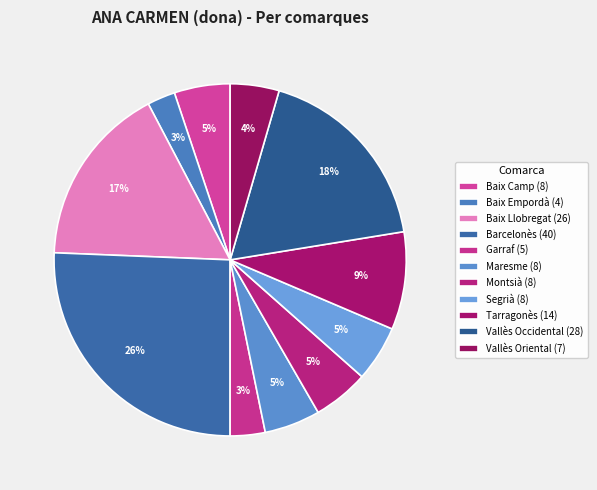

To the nearest percent, what portion does Segrià represent?

5%